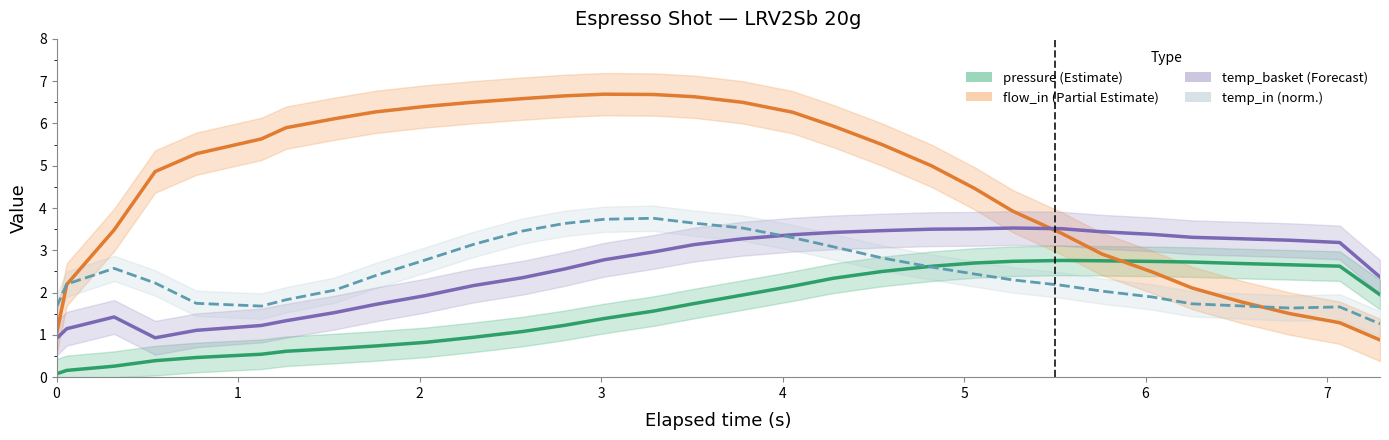

Reading left to right, list all the values displayed in this chart.

pressure: 0.1	0.2	0.3	0.4	0.5	0.5	0.6	0.7	0.7	0.8	0.9	1.1	1.2	1.4	1.6	1.7	1.9	2.2	2.3	2.5	2.6	2.7	2.7	2.8	2.8	2.7	2.7	2.7	2.7	2.6	1.9
flow_in: 1.0	2.2	3.5	4.9	5.3	5.6	5.9	6.1	6.3	6.4	6.5	6.6	6.7	6.7	6.7	6.6	6.5	6.3	5.9	5.5	5.0	4.5	3.9	3.4	2.9	2.5	2.1	1.8	1.5	1.3	0.9
water_temperature_basket (norm.): 0.9	1.1	1.4	0.9	1.1	1.2	1.3	1.5	1.7	1.9	2.2	2.4	2.6	2.8	3.0	3.1	3.3	3.4	3.4	3.5	3.5	3.5	3.5	3.5	3.4	3.4	3.3	3.3	3.2	3.2	2.4
water_temperature_in (norm.): 1.7	2.2	2.6	2.2	1.7	1.7	1.8	2.1	2.4	2.8	3.1	3.5	3.6	3.7	3.8	3.6	3.5	3.3	3.1	2.8	2.6	2.4	2.3	2.2	2.0	1.9	1.7	1.7	1.6	1.7	1.3